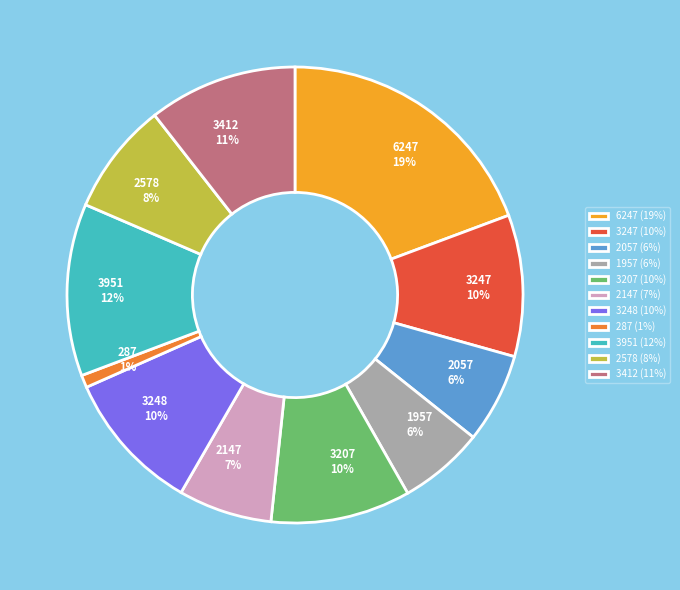

Is the sum of 1957 and 2057 greater than half?

No